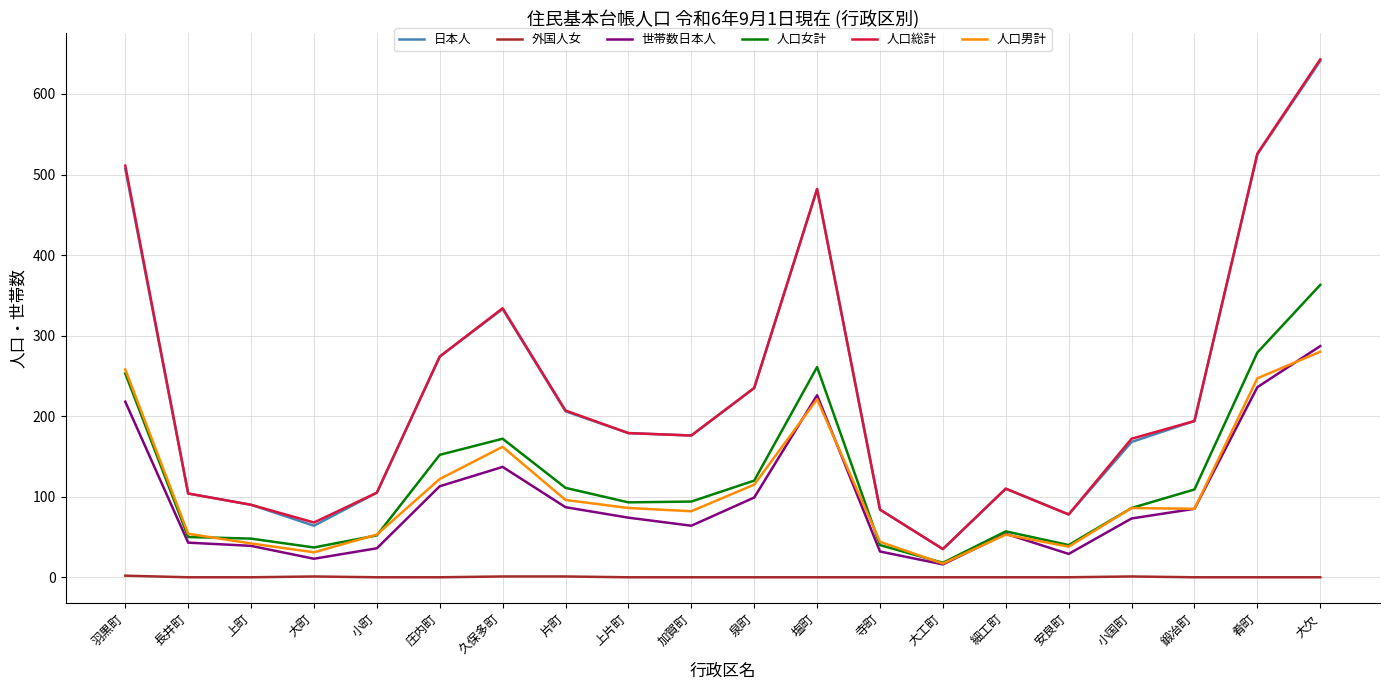

How many categories are shown in the chart?

20